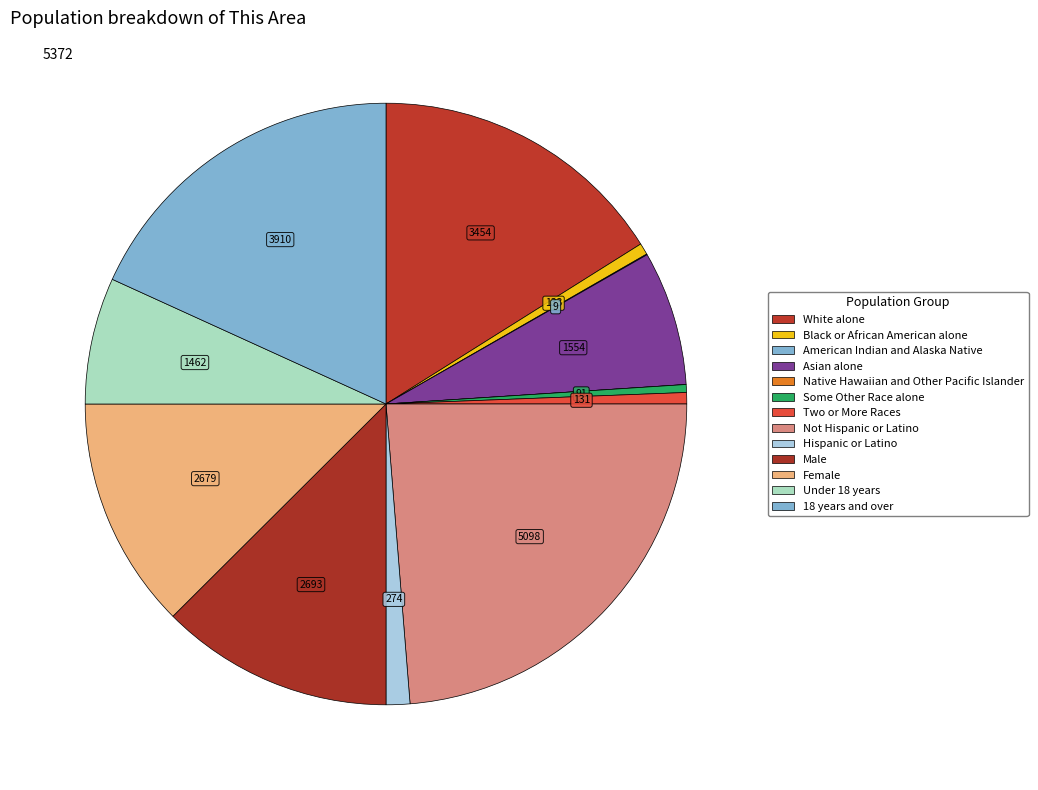

What is the ratio of the value at Hispanic or Latino to the value at American Indian and Alaska Native?

30.4